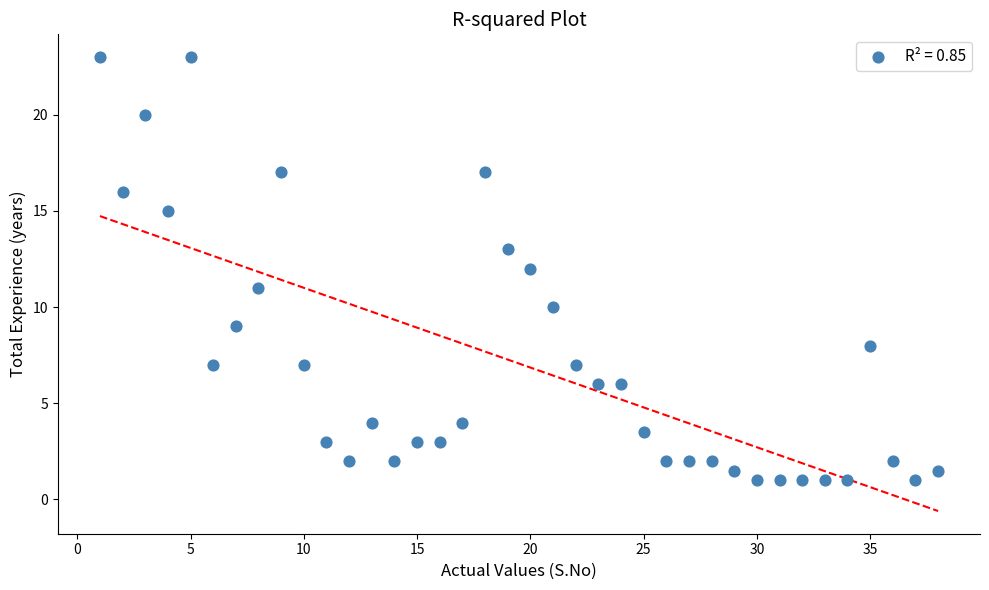

What is the range of Y values (max minus min)?

22.0